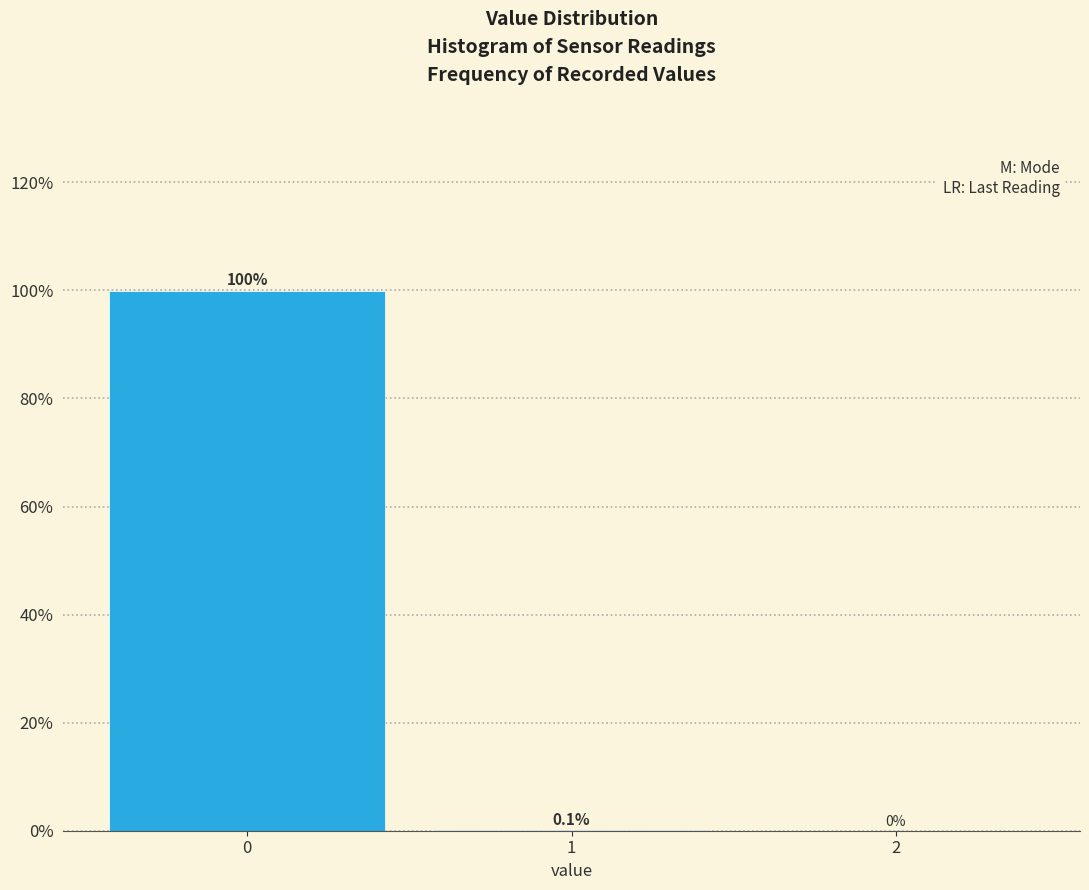

Reading left to right, extract all data points from this chart.

0=99.9	1=0.1	2=0.0